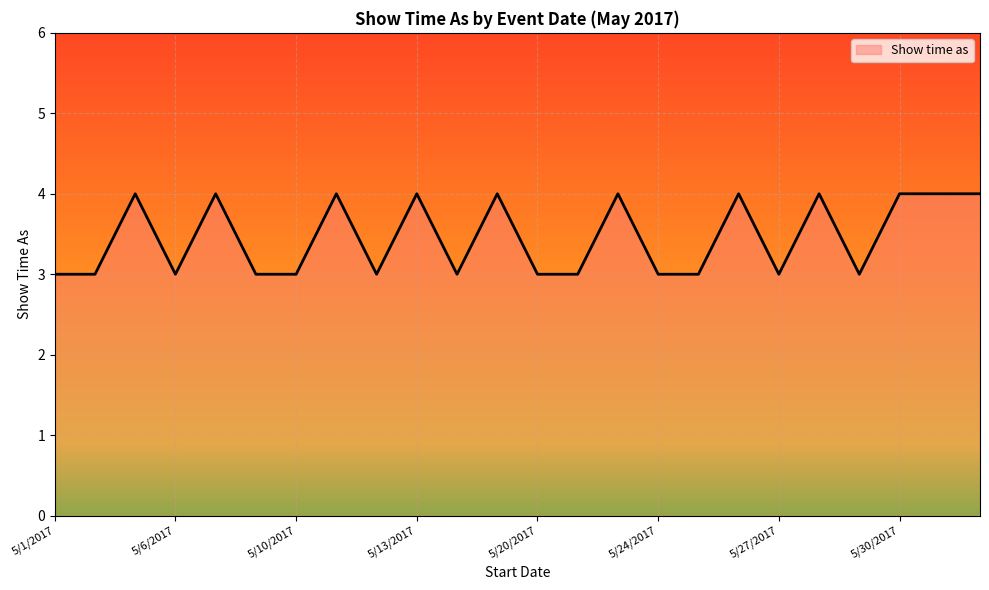

What is the smallest value displayed?

3